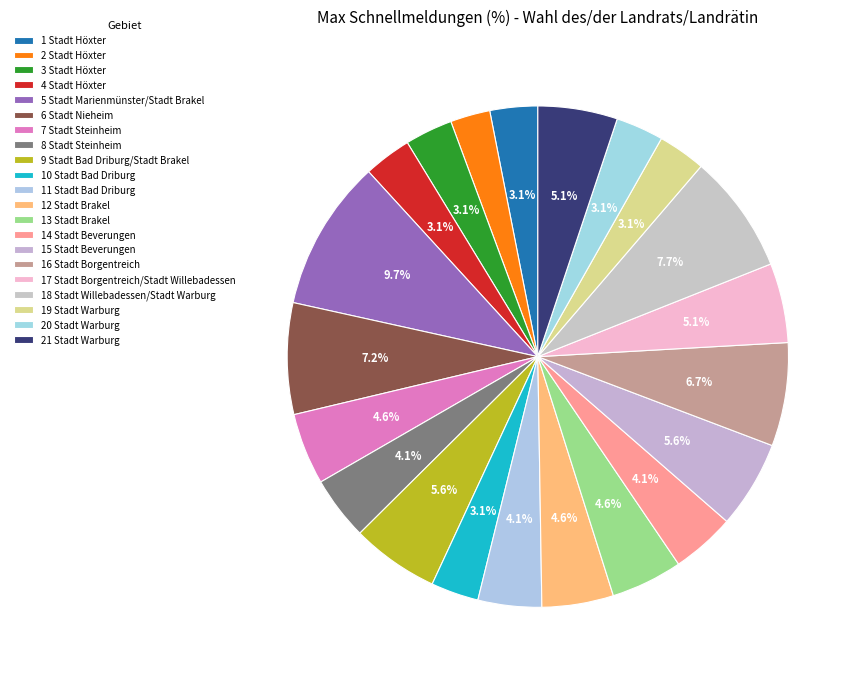

Which category has the smallest portion of the pie?

2 Stadt Höxter